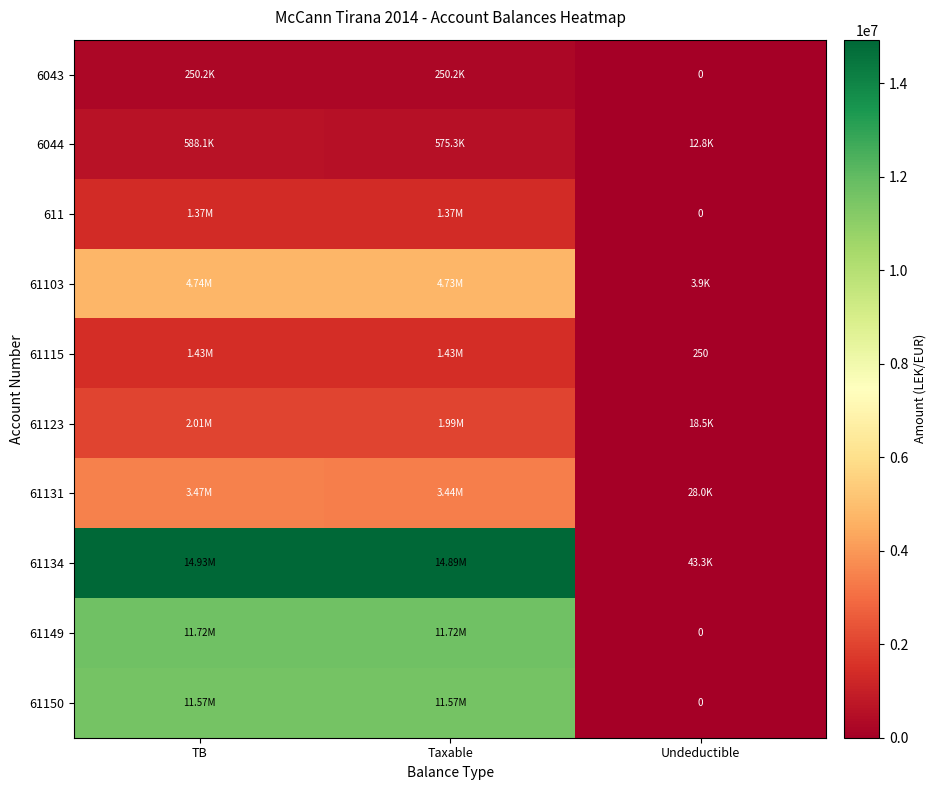

Count the number of categories in the chart.

3